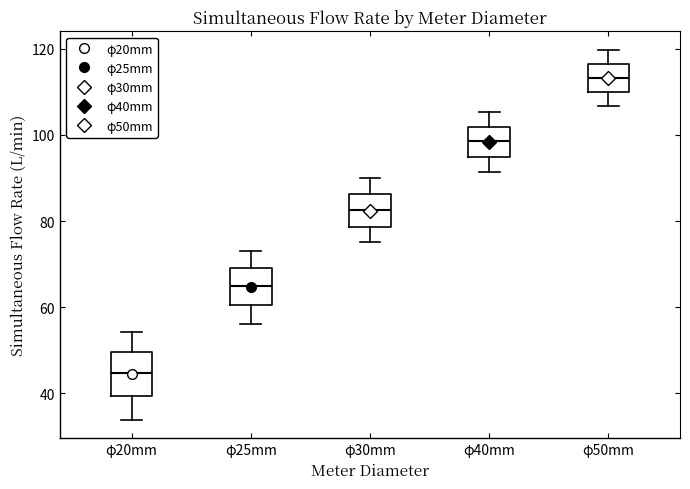

Reading left to right, transcribe this box plot: for each box, give where its median line is, the range the box spans, and where its two whiskers end, as read against the y-axis. The values are not printed on the chart, so give them approximately, as read against the axis.

φ20mm: median 44, box 40 to 50, whiskers 34 to 54
φ25mm: median 64, box 60 to 70, whiskers 56 to 74
φ30mm: median 82, box 78 to 86, whiskers 76 to 90
φ40mm: median 98, box 94 to 102, whiskers 92 to 106
φ50mm: median 114, box 110 to 116, whiskers 106 to 120